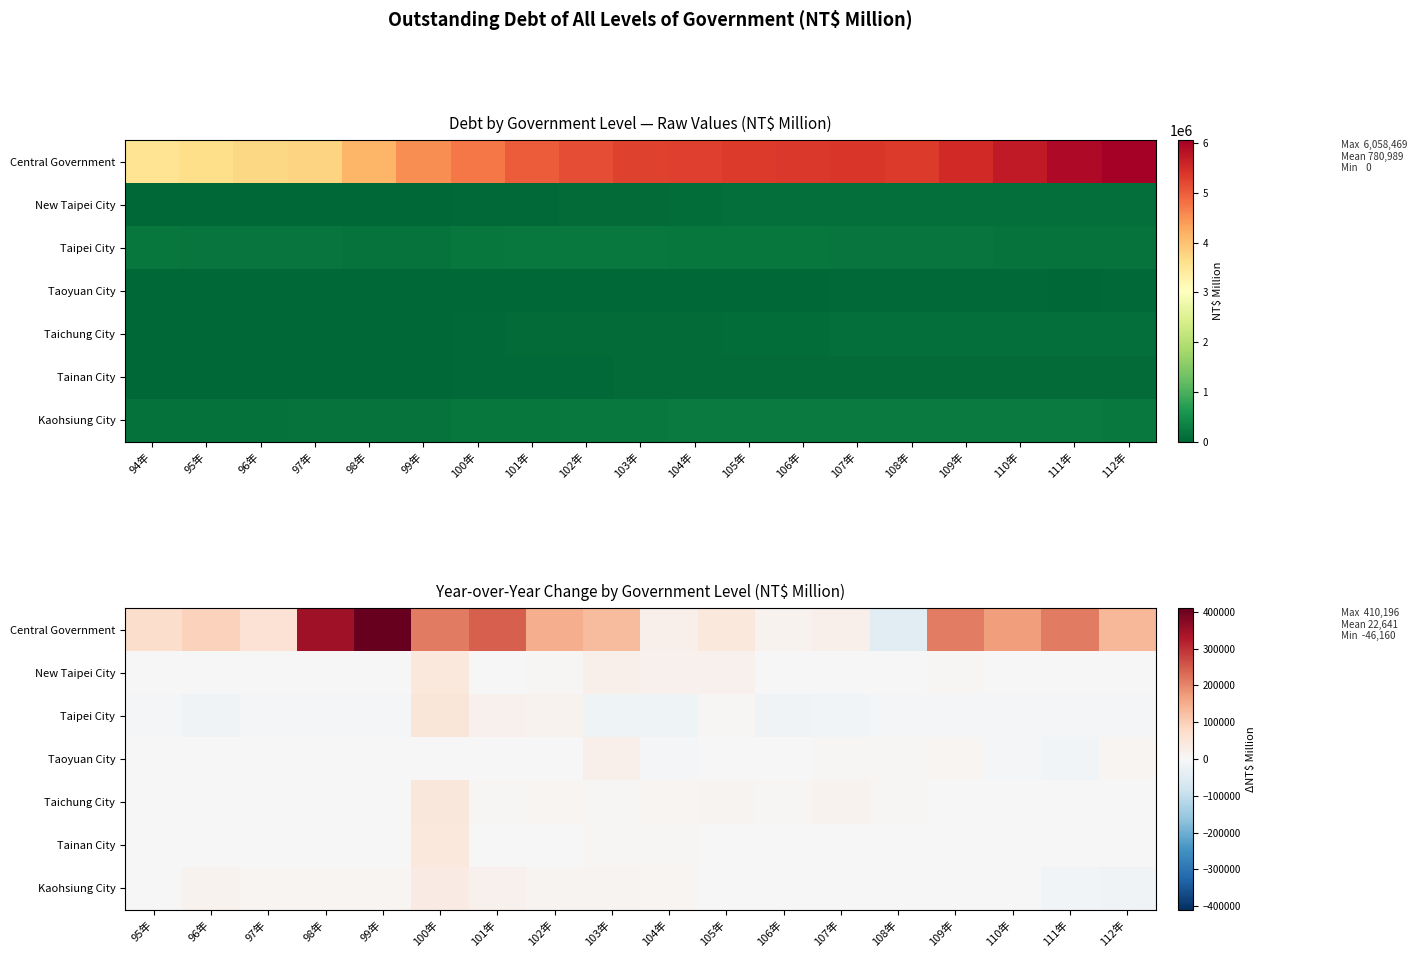

What is the difference between the highest and lowest values at 110年?

179657